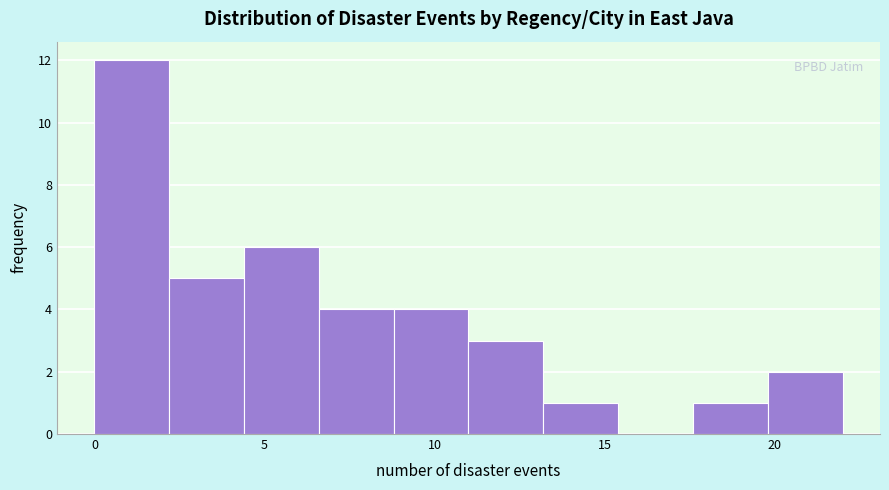

Reading left to right, transcribe this chart: for each bar, give the range it covers on the x-axis and its height. Neither the bar edges nor the heights are printed on the chart, so give them approximately, as read against the axes.

0.0 to 2.2: 12
2.2 to 4.4: 5
4.4 to 6.6: 6
6.6 to 8.8: 4
8.8 to 11.0: 4
11.0 to 13.2: 3
13.2 to 15.4: 1
15.4 to 17.6: 0
17.6 to 19.8: 1
19.8 to 22.0: 2